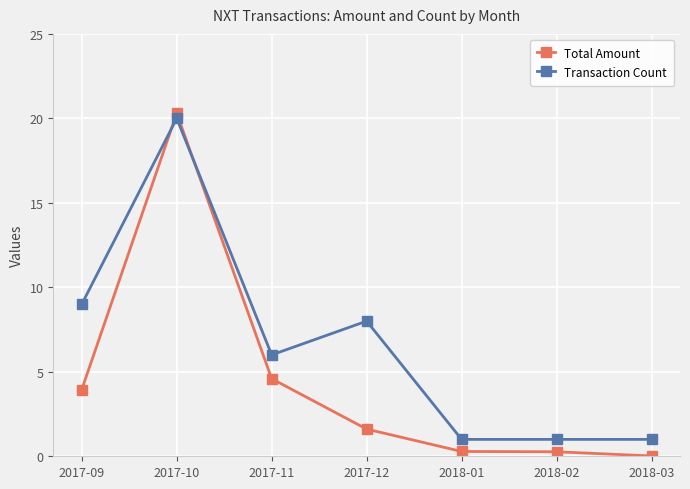

What is the total value across all series at 2018-03?

1.0